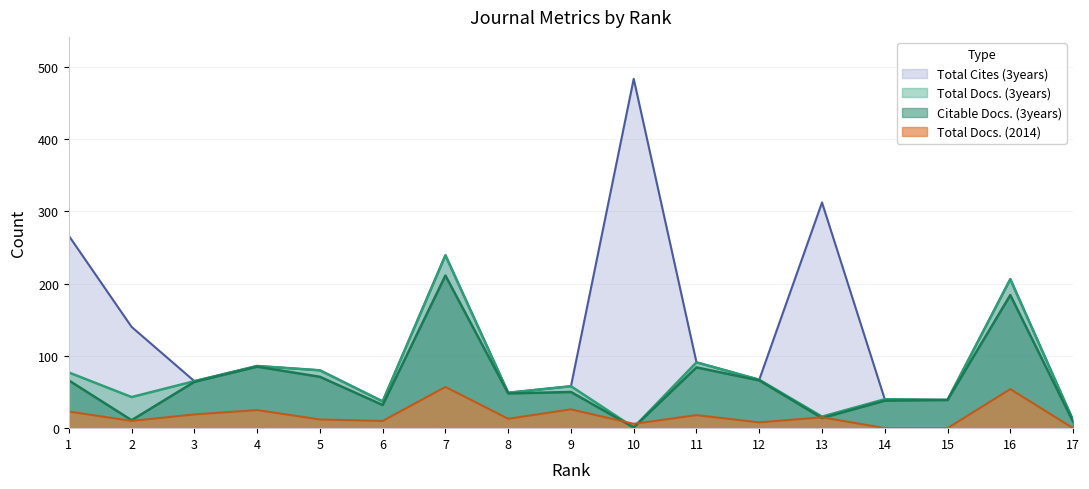

At how many categories does at least one series exceed 321?

1